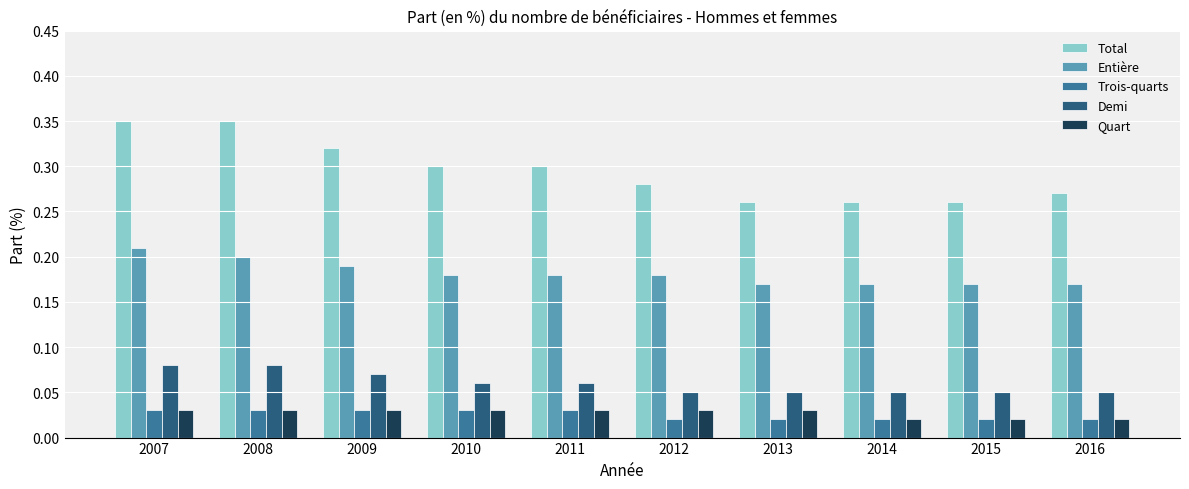

Are the bars horizontal?

No